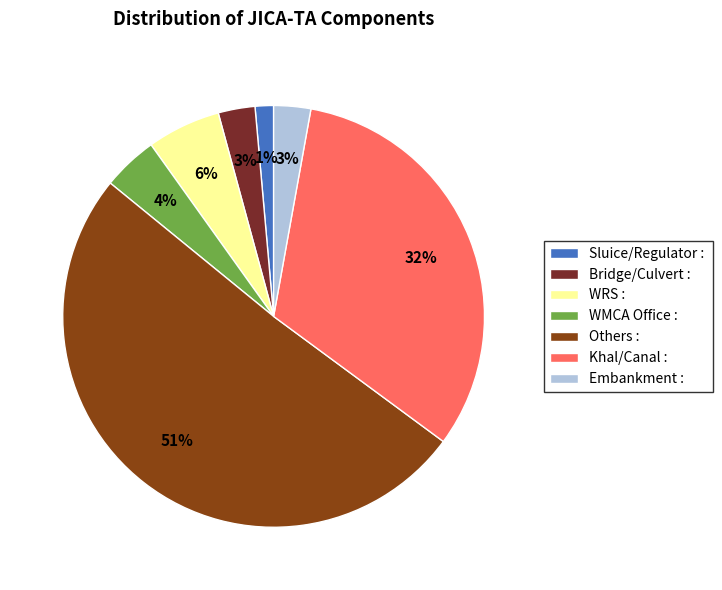

Which category has the biggest portion of the pie?

Others